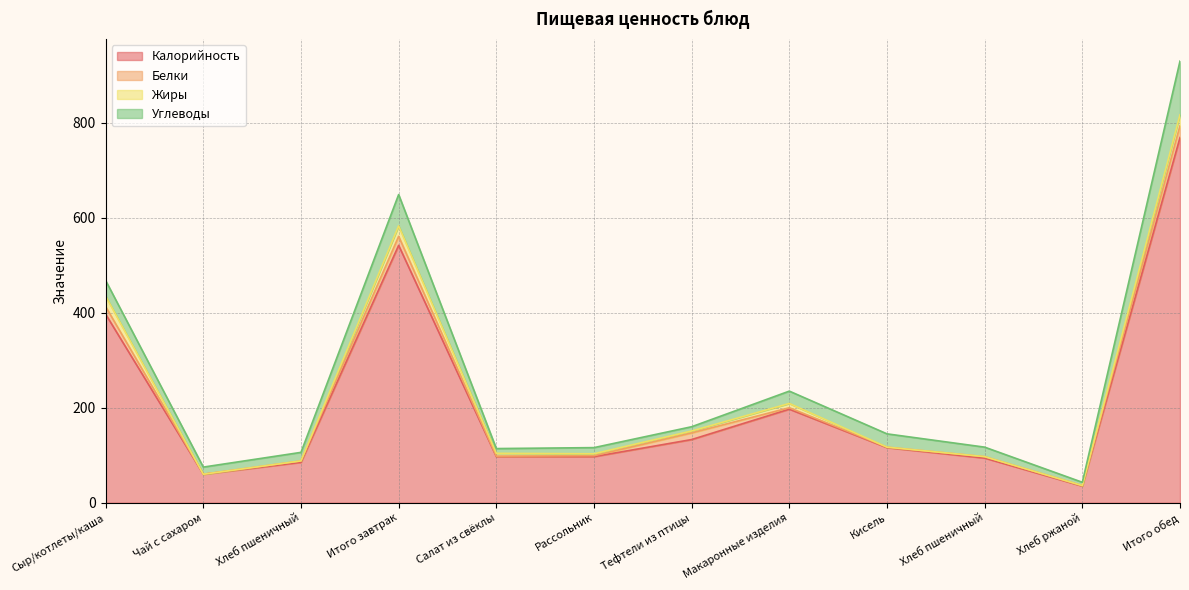

Which series has the largest range (max minus min)?

Калорийность